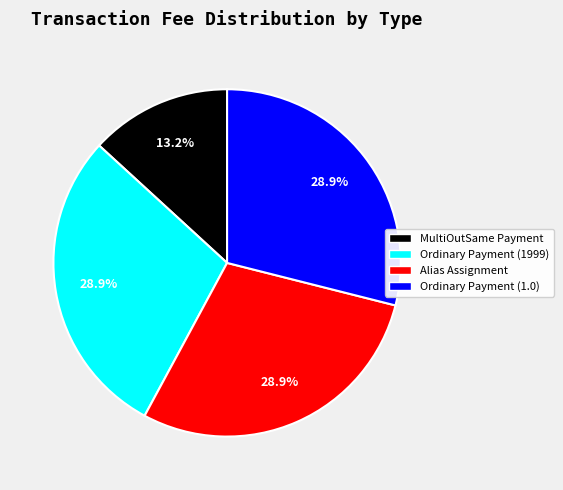

To the nearest percent, what is the difference between the largest and smallest slice percentages?

16%